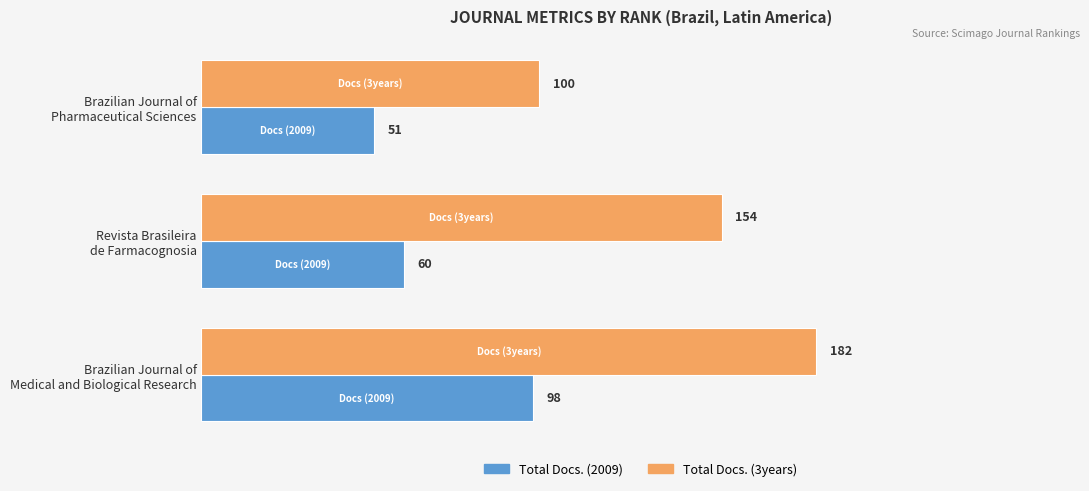

What is the sum of all Total Docs. (3years) values?

436